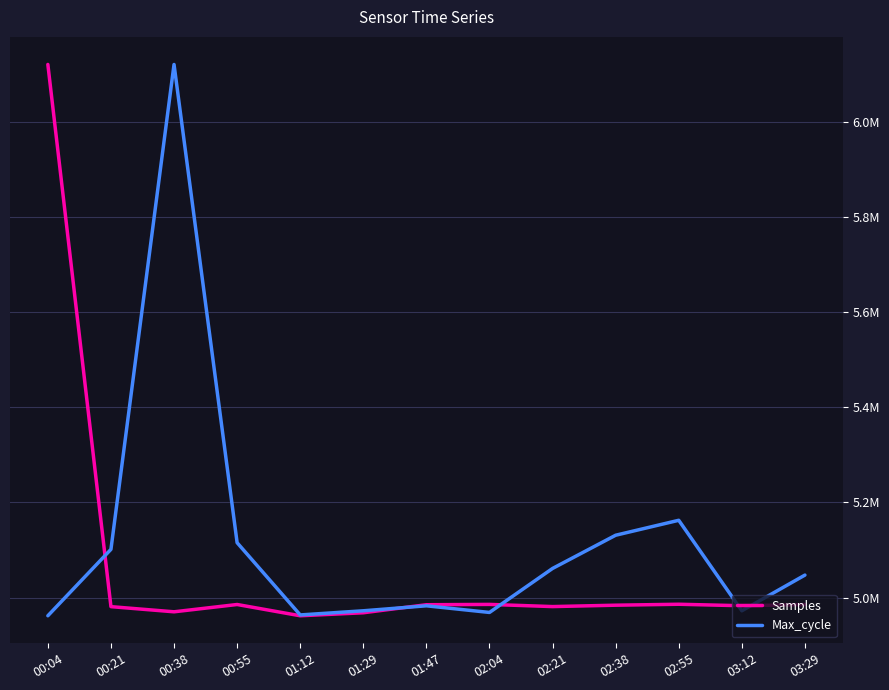

The Samples series shows 4984229.0 at 02:38. True or false?

True